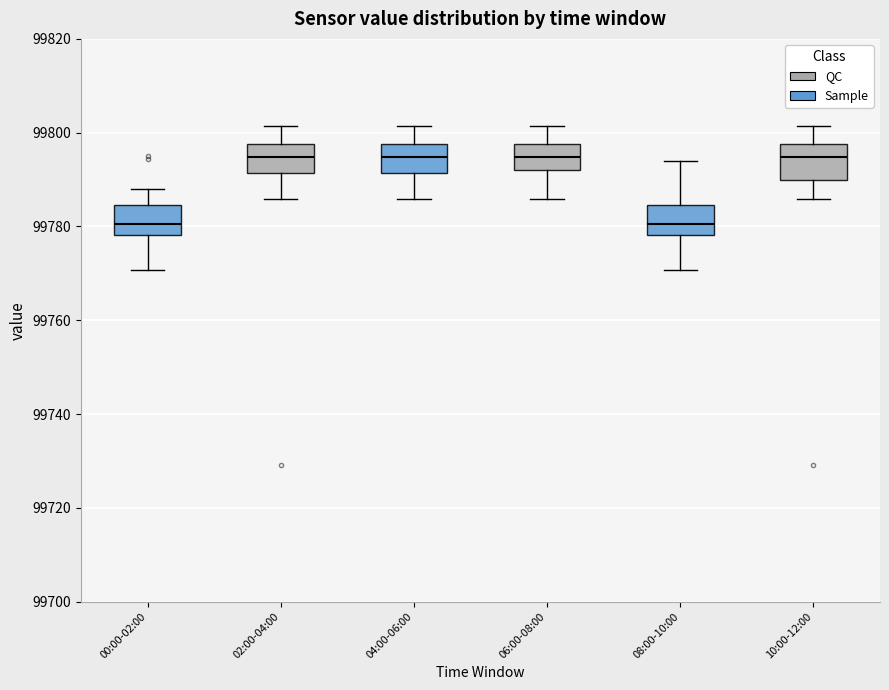

Where does the median line of the box for 00:00-02:00 sit on the y-axis? The values are not printed on the chart, so give them approximately, as read against the axis.

99780